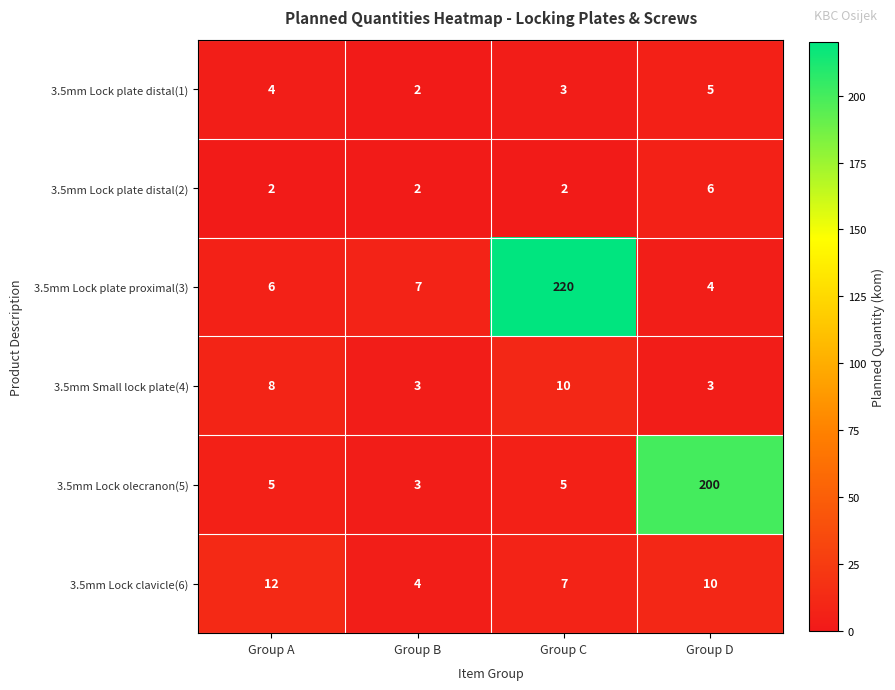

How many data points does each series have?

4